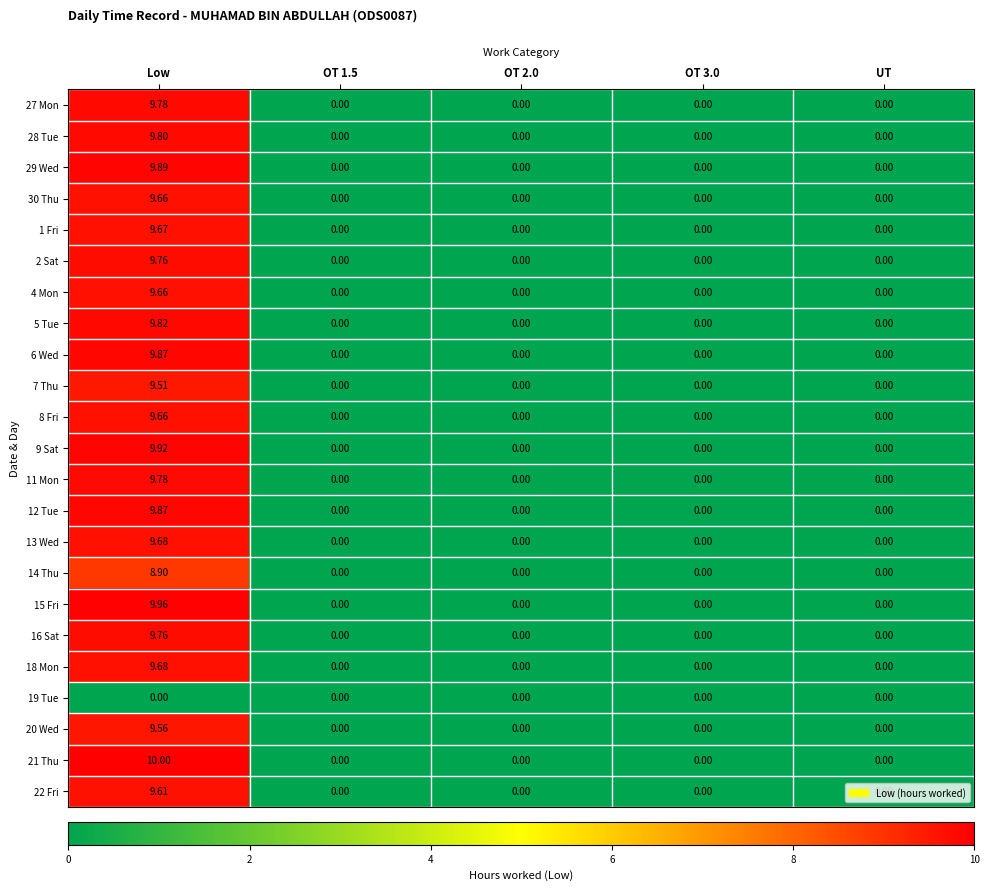

Is the value of 12 Tue at Low greater than the value of 13 Wed at OT 1.5?

Yes